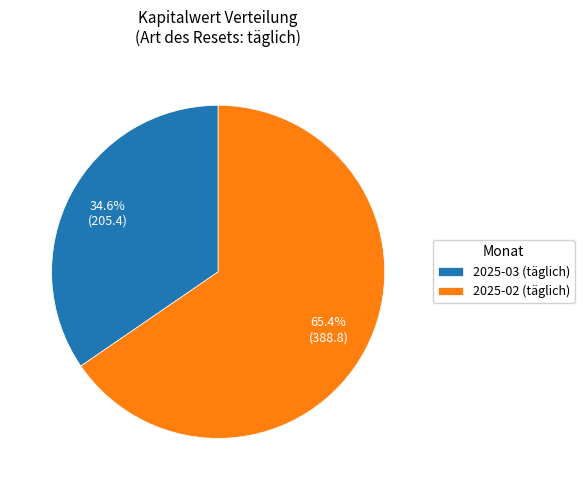

Combined, what portion of the pie is 2025-03 (täglich) and 2025-02 (täglich)?

100.0%